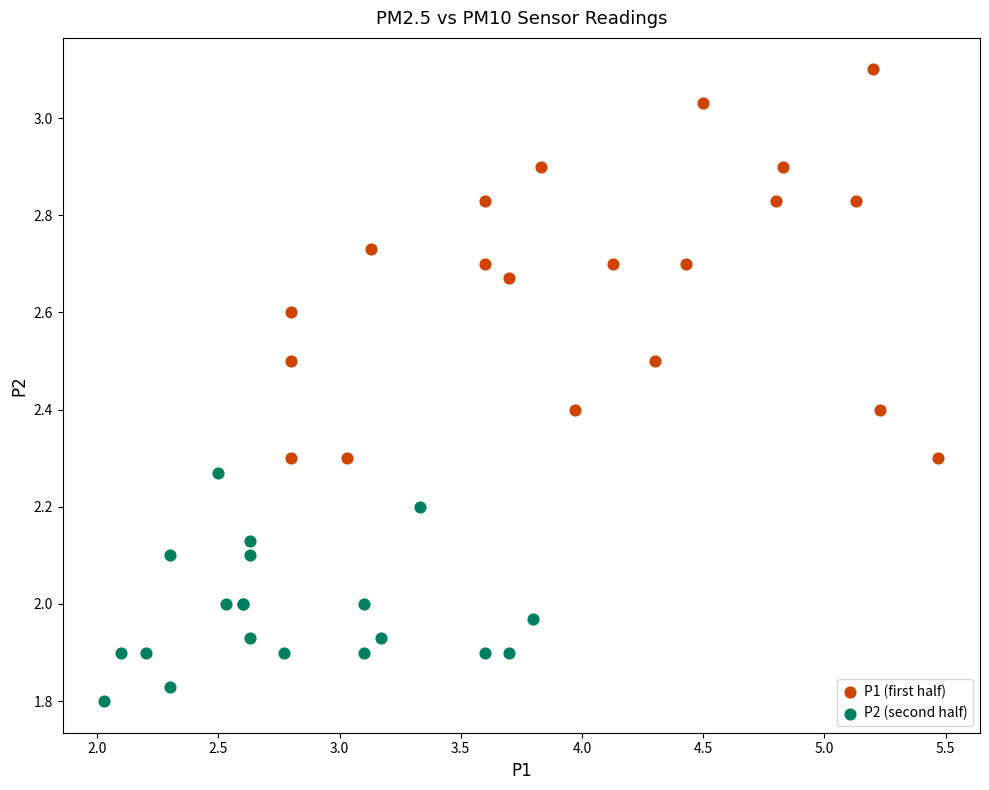

Which series has the largest Y range (max minus min)?

P1 (first half)